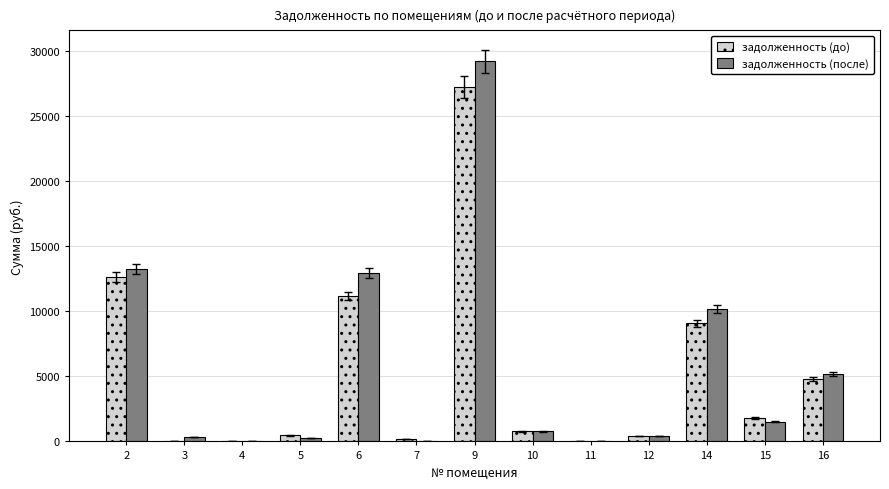

How many distinct data groups are displayed?

2